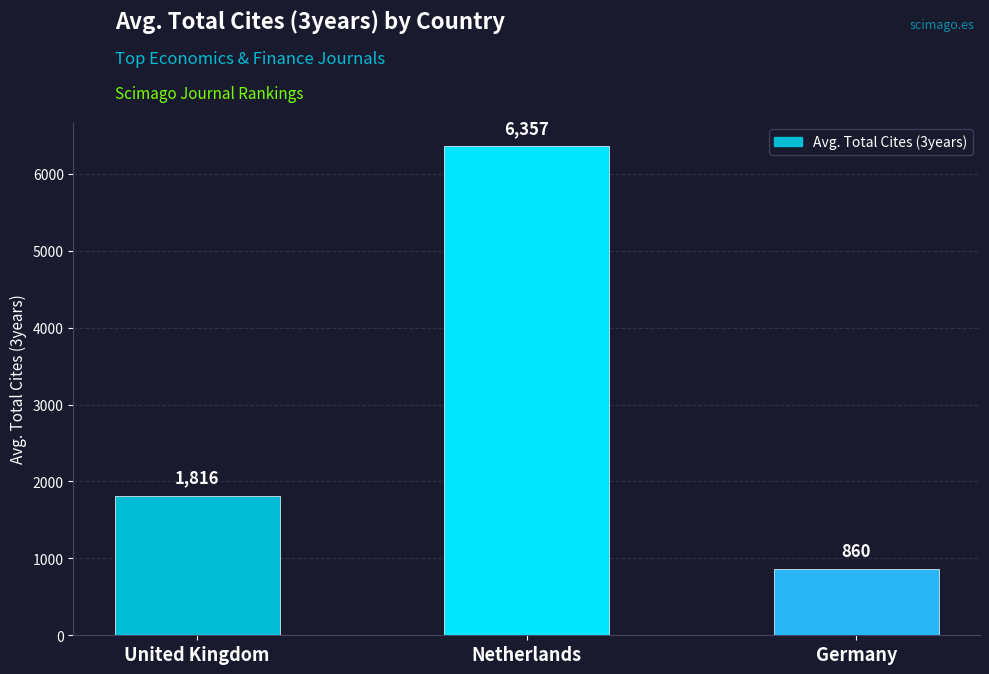

List the labels in order of value, largest first.

Netherlands, United Kingdom, Germany